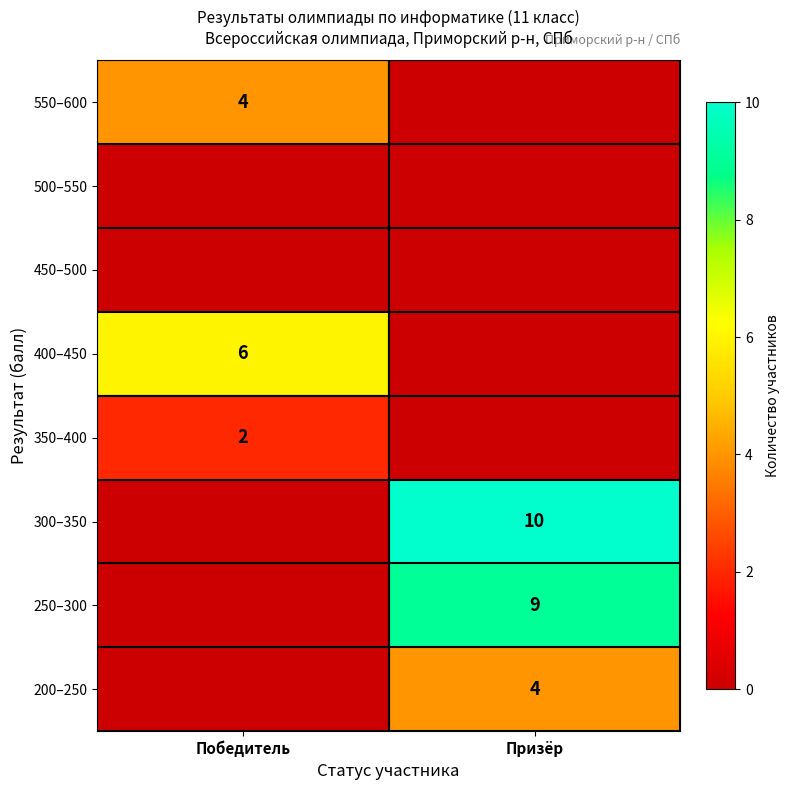

The 300–350 series shows 6 at Призёр. True or false?

False